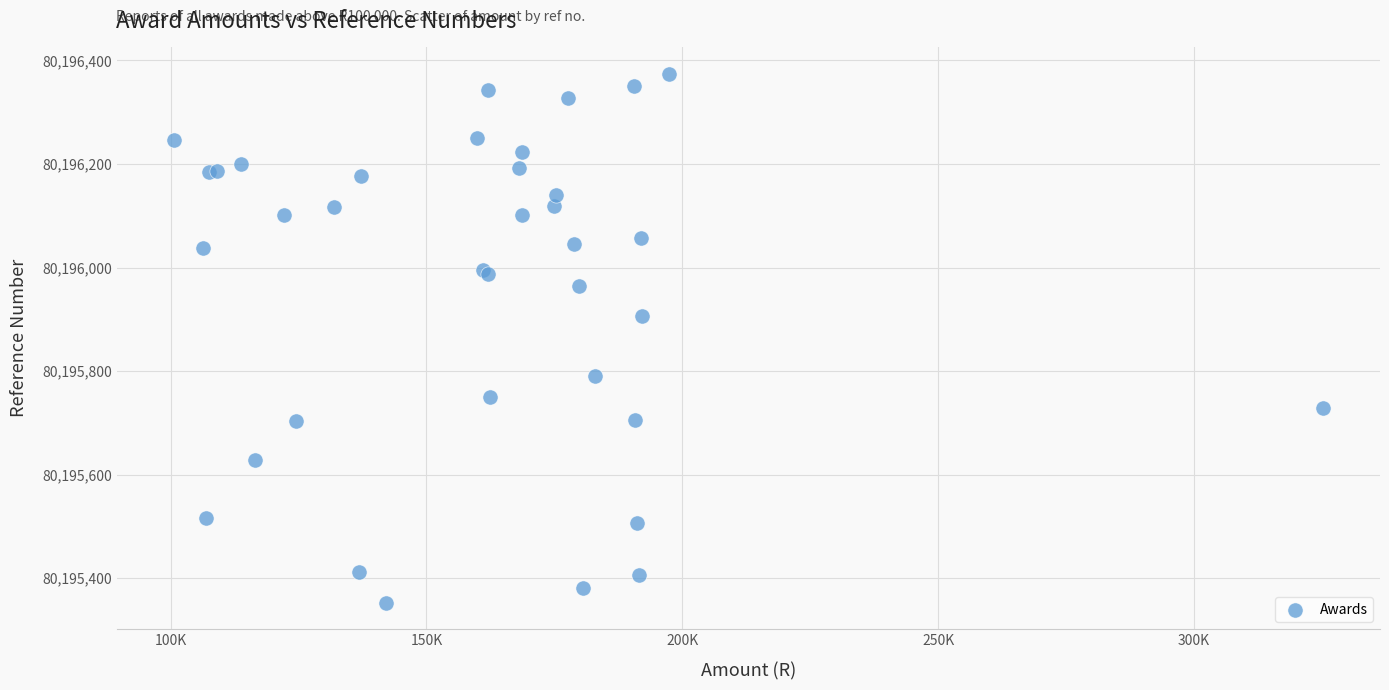

What Y value in the scatter plot is closest to 80195863?

80195906